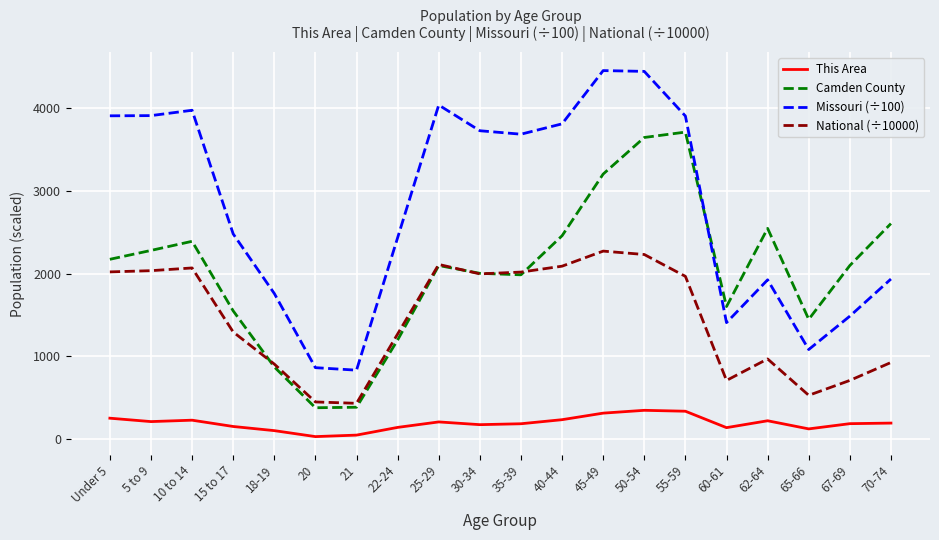

Which series changed the most between 30-34 and 55-59?

Camden County